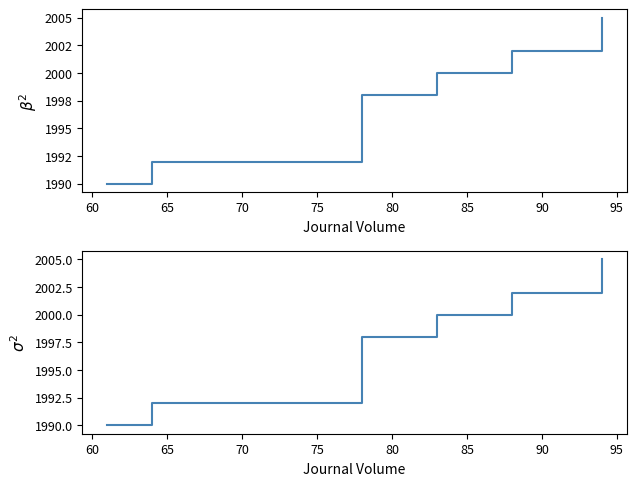

How many lines are shown in the chart?

1